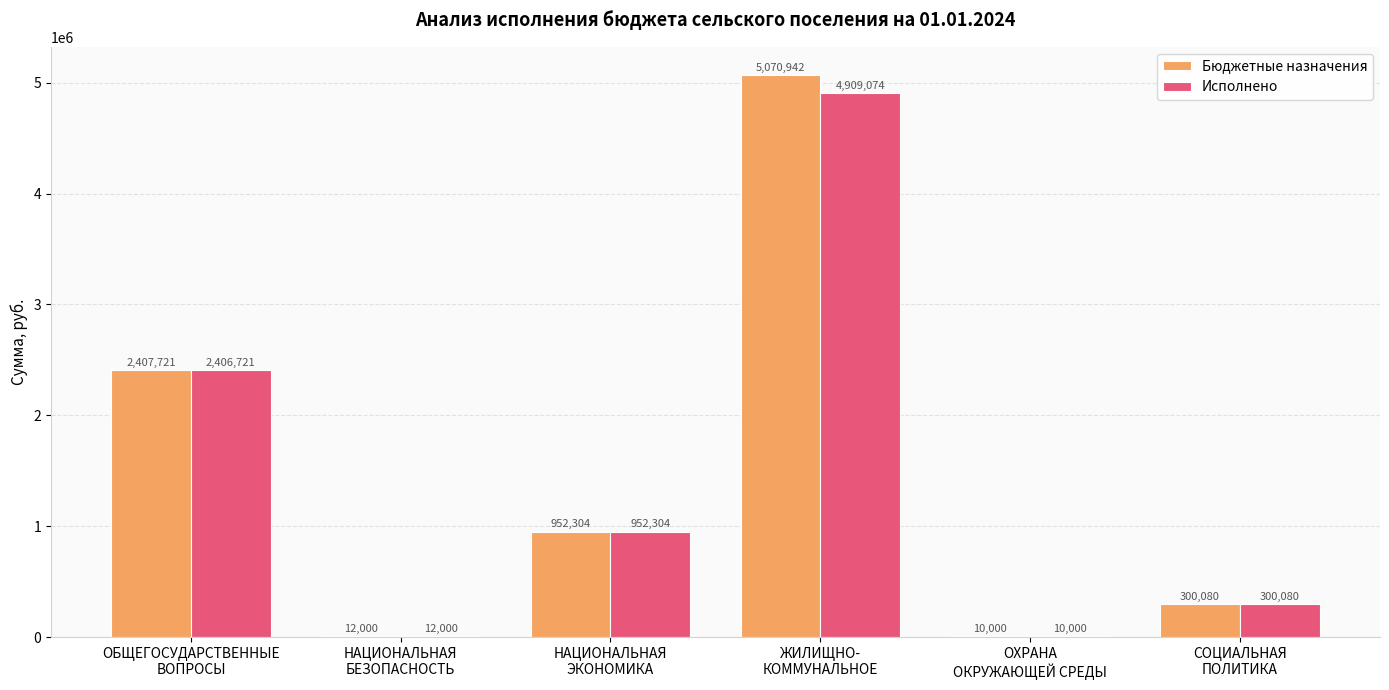

The value of Бюджетные назначения at СОЦИАЛЬНАЯ
ПОЛИТИКА is 125803.0. True or false?

False